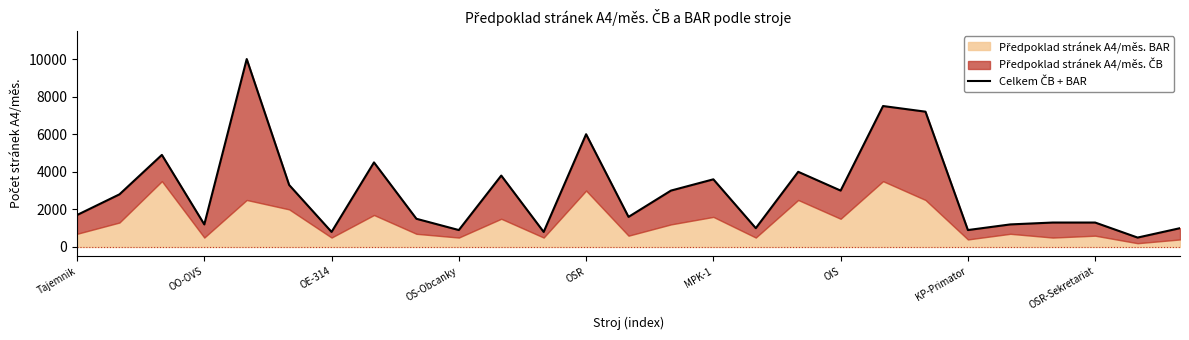

Between 13 and KP-Primator, which is larger?

KP-Primator